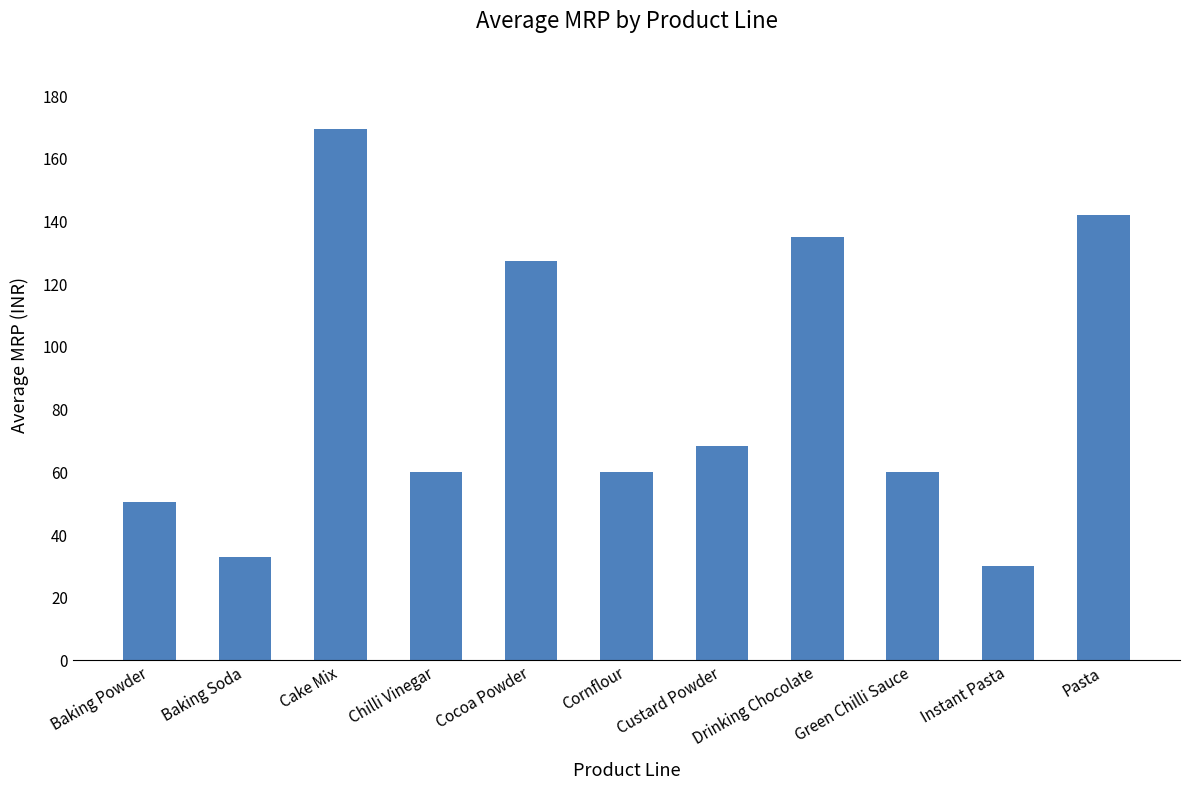

At which label does the data first exceed 60?

Cake Mix